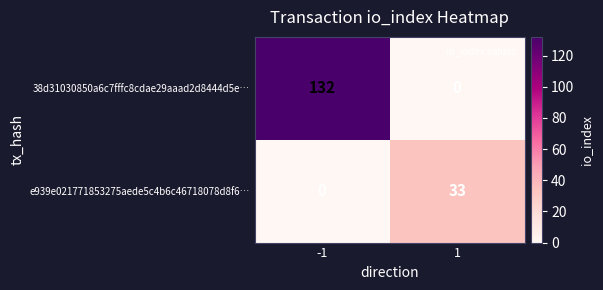

Between -1 and 1, which series saw the biggest shift?

38d31030850a6c7fffc8cdae29aaad2d8444d5e…